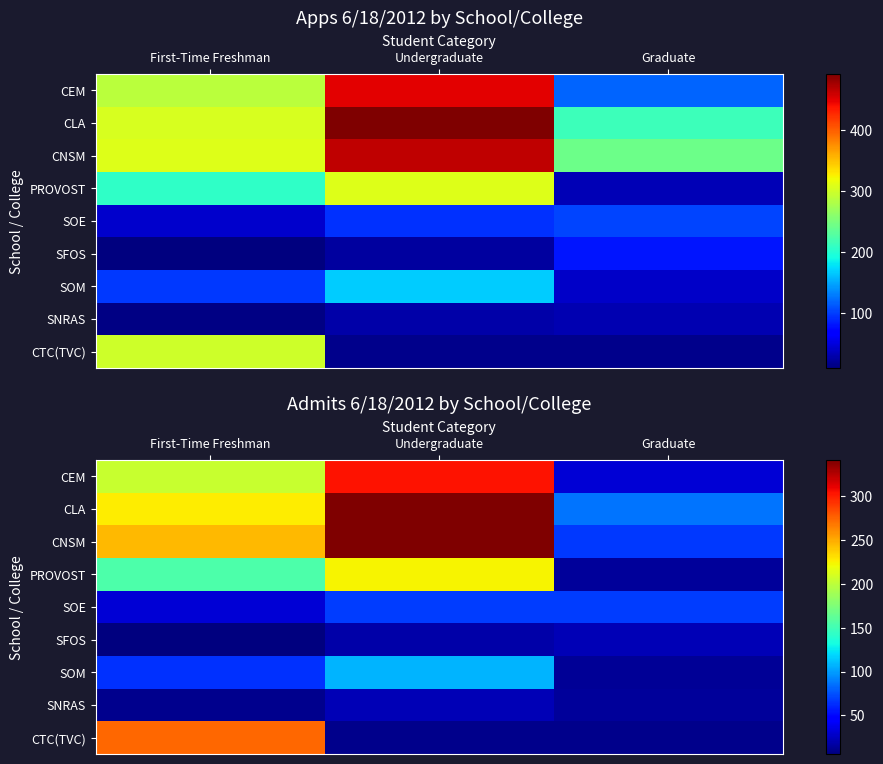

Count the SOM values in the range 13 to 108.

3